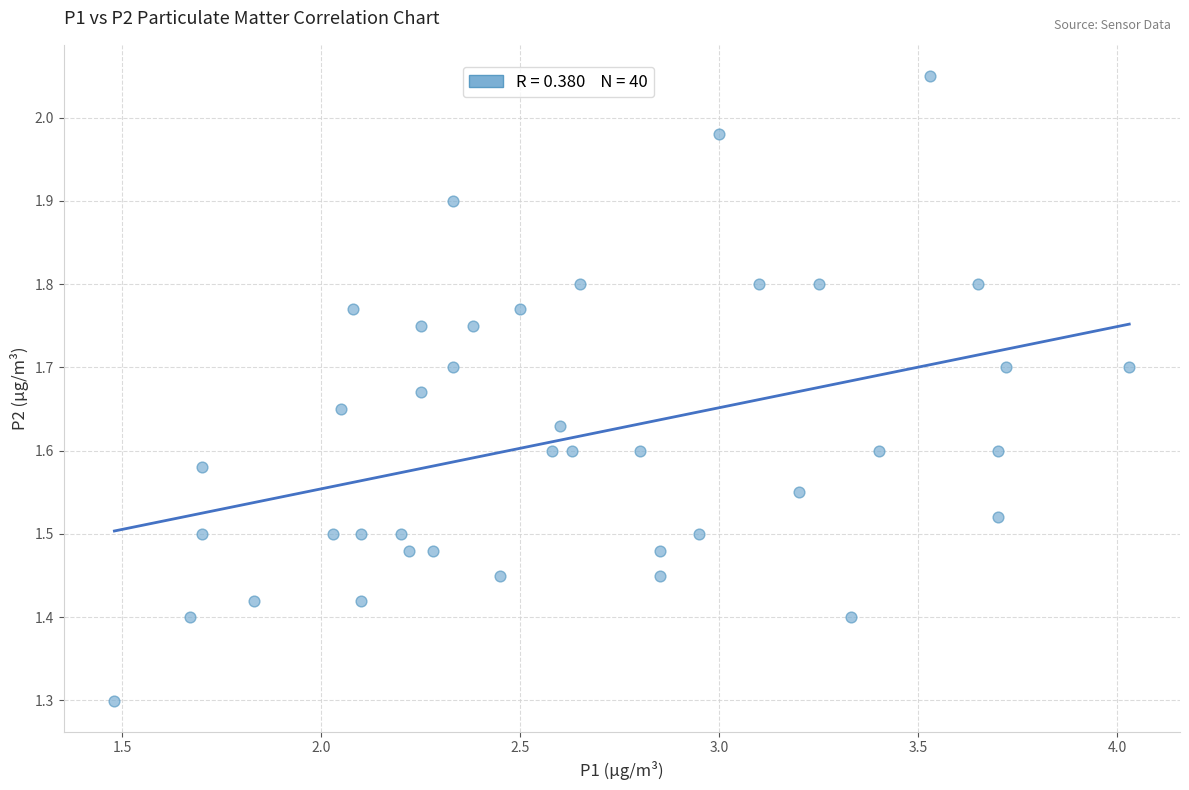

What is the range of X values (max minus min)?

2.6